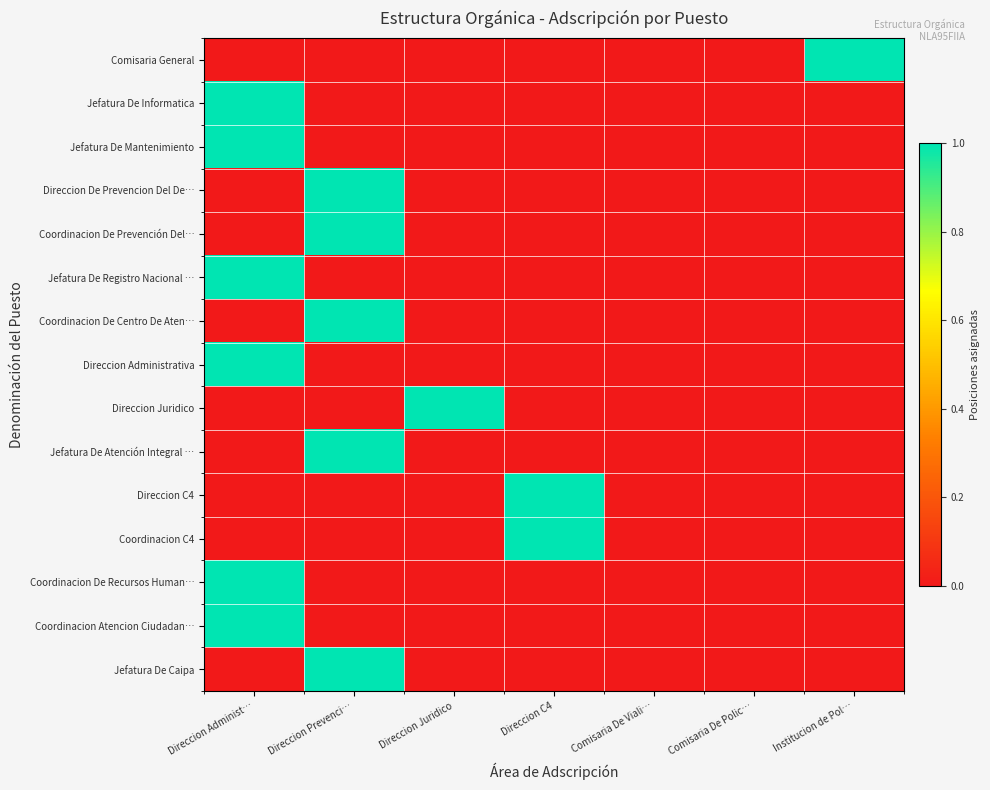

At which category is the sum across all series the highest?

Direccion Administ…